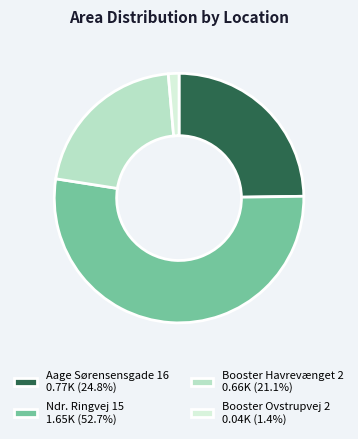

What is the ratio of the value at Booster Ovstrupvej 2 to the value at Aage Sørensensgade 16?

0.1